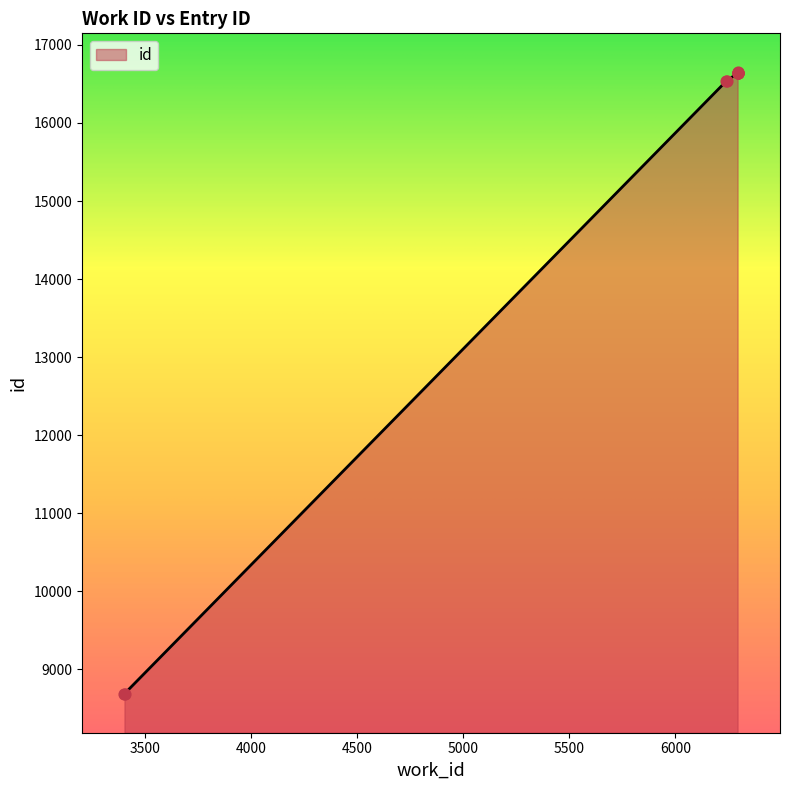

Approximately how many times larger is the value at 6243 compared to 6293?

1.0